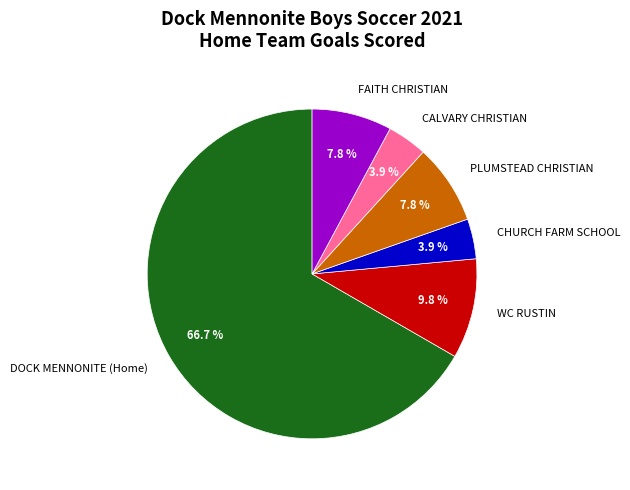

How many segments does this pie chart have?

6